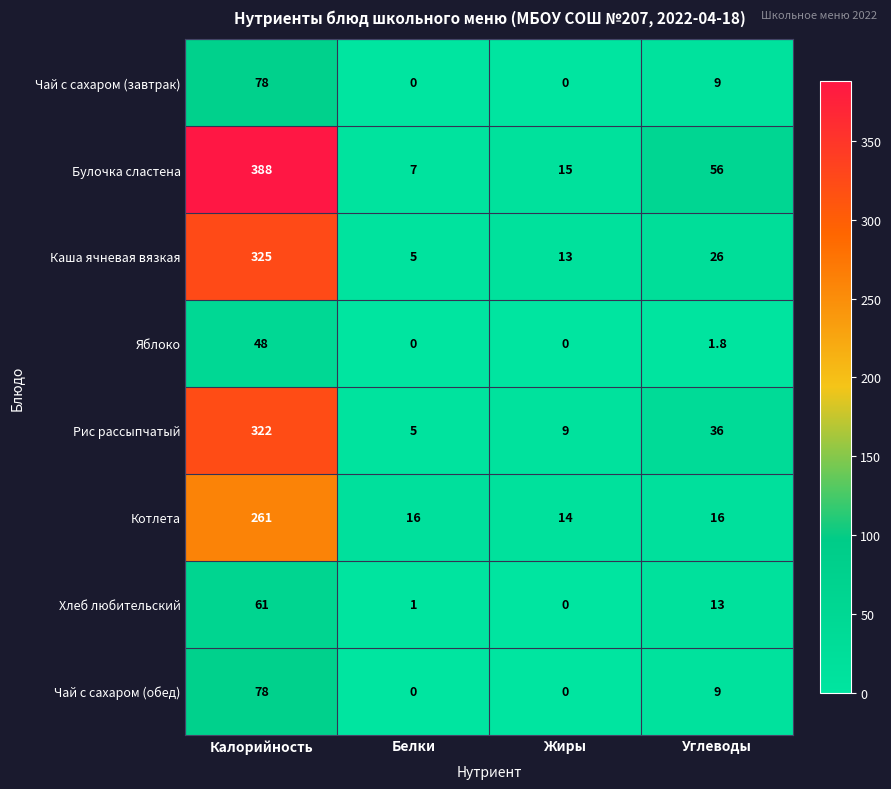

List the labels in order of Хлеб любительский value, smallest first.

Жиры, Белки, Углеводы, Калорийность